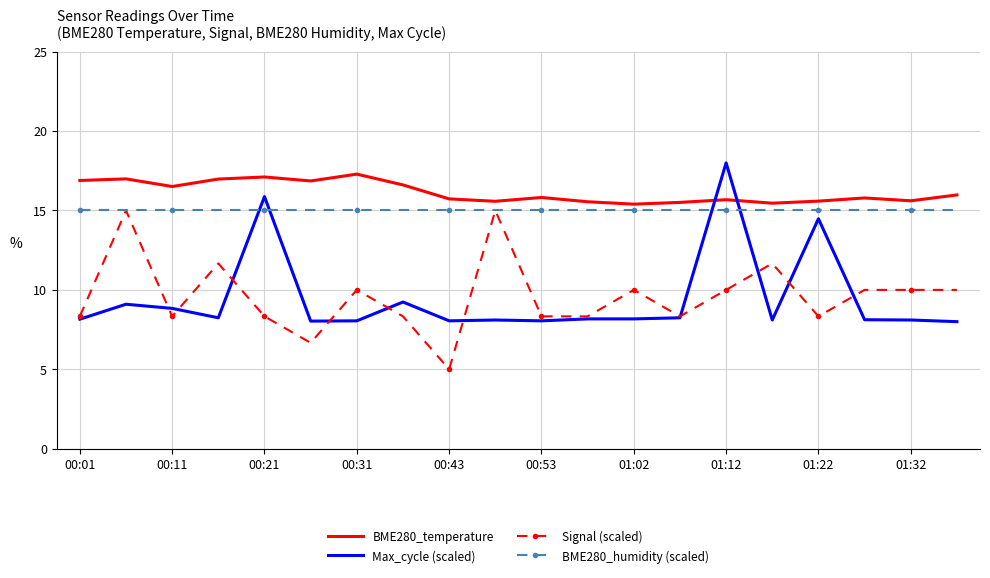

What is the maximum value shown in the chart?

18.0